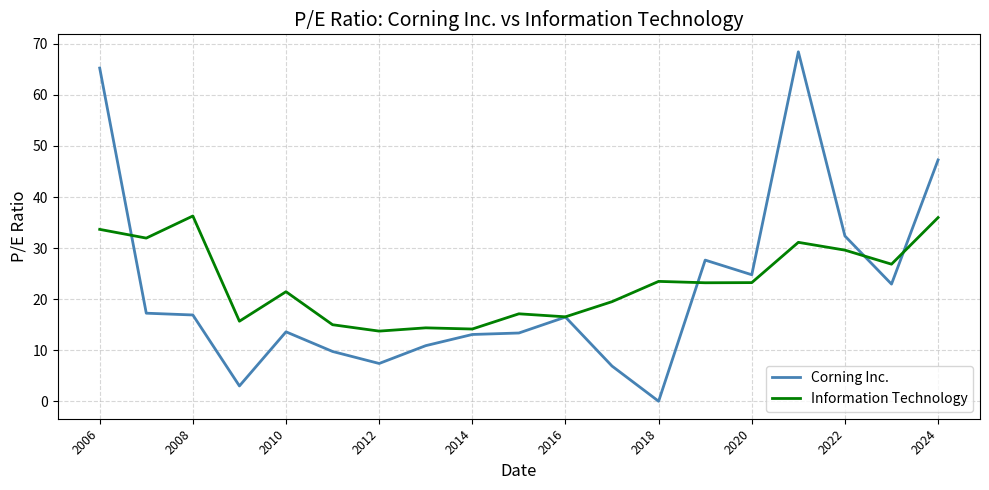

What is the sum of all Corning Inc. values?

417.4